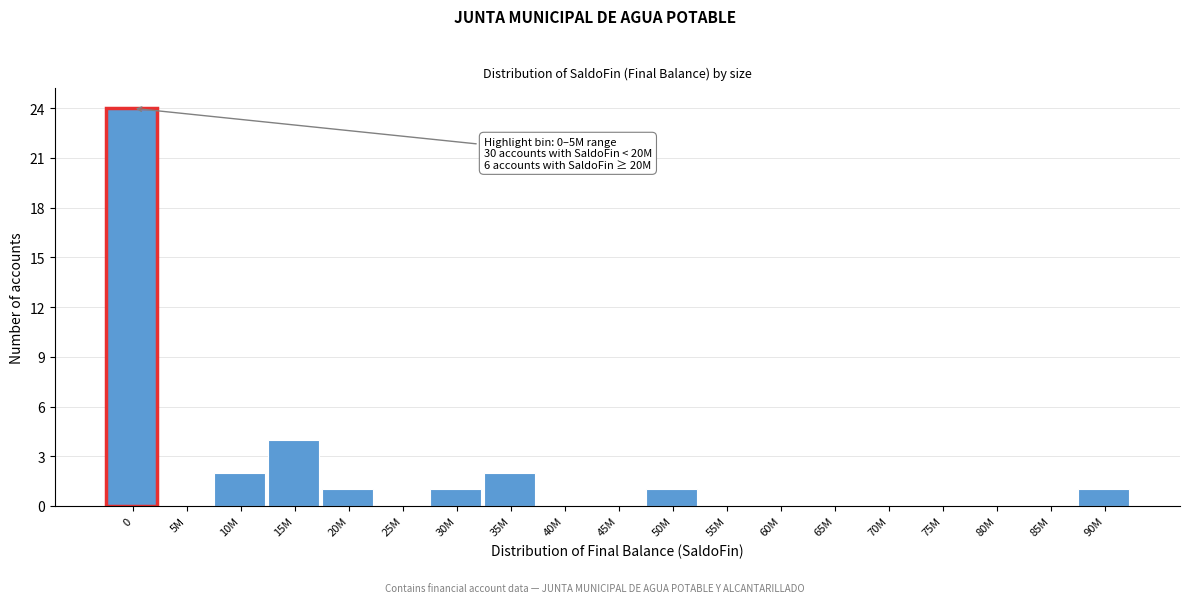

Reading left to right, extract all data points from this chart.

0=24	5M=0	10M=2	15M=4	20M=1	25M=0	30M=1	35M=2	40M=0	45M=0	50M=1	55M=0	60M=0	65M=0	70M=0	75M=0	80M=0	85M=0	90M=1